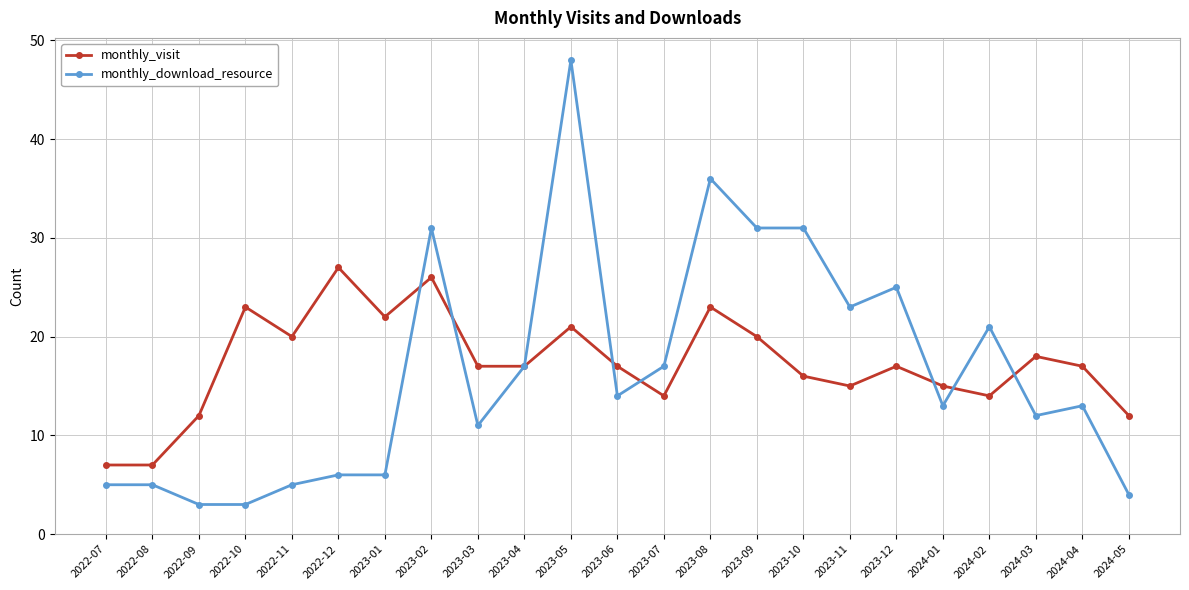

What is the sum of all monthly_visit values?

397